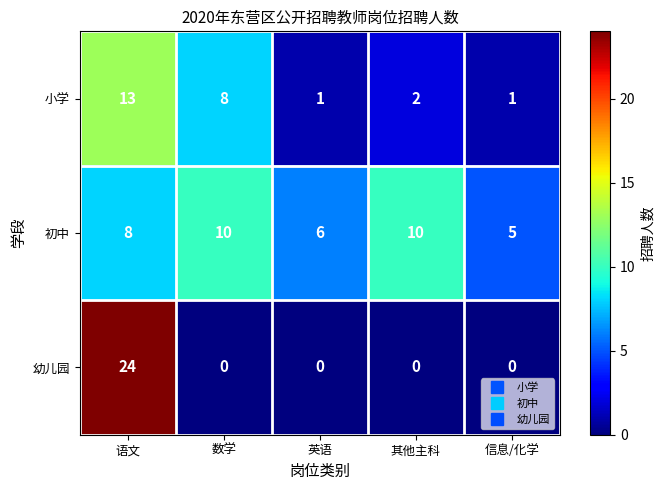

Rank the series by their maximum value, from lowest to highest.

初中, 小学, 幼儿园